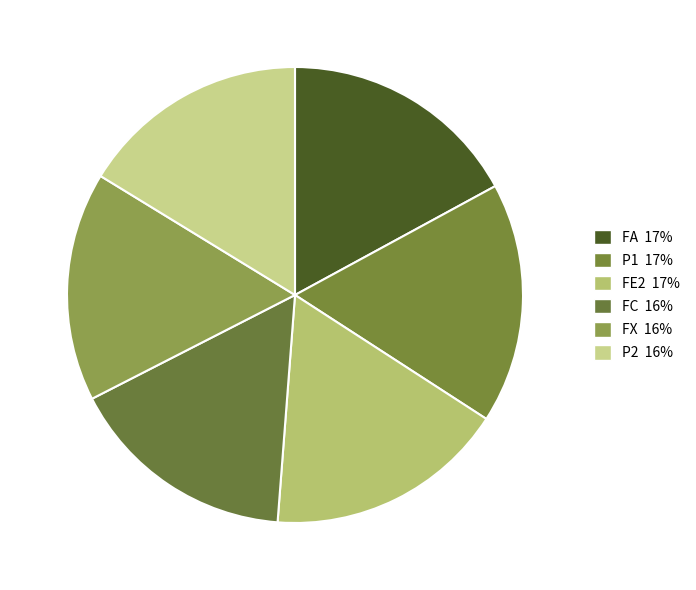

How many slices are in this pie chart?

6